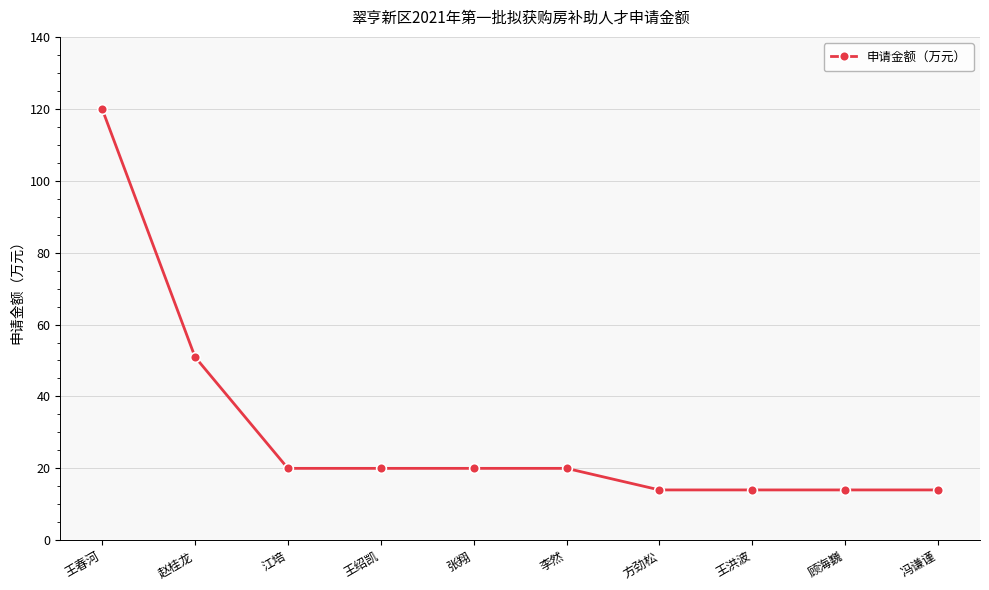

What is the value of the 10th point from the left?

14